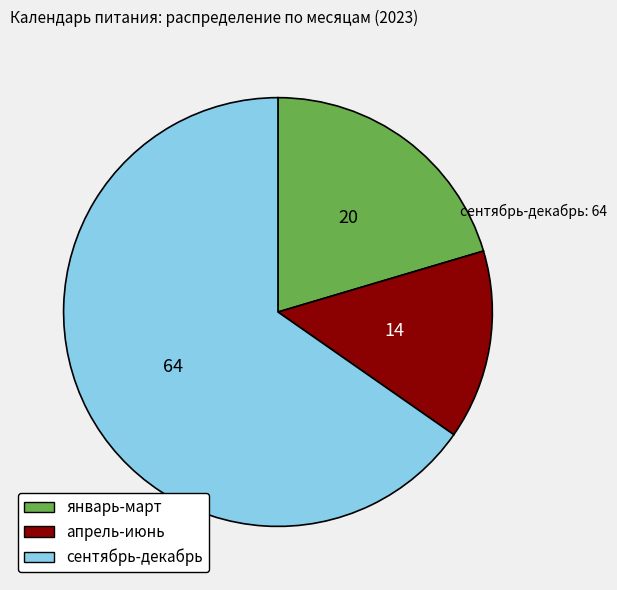

How many slices are in this pie chart?

3